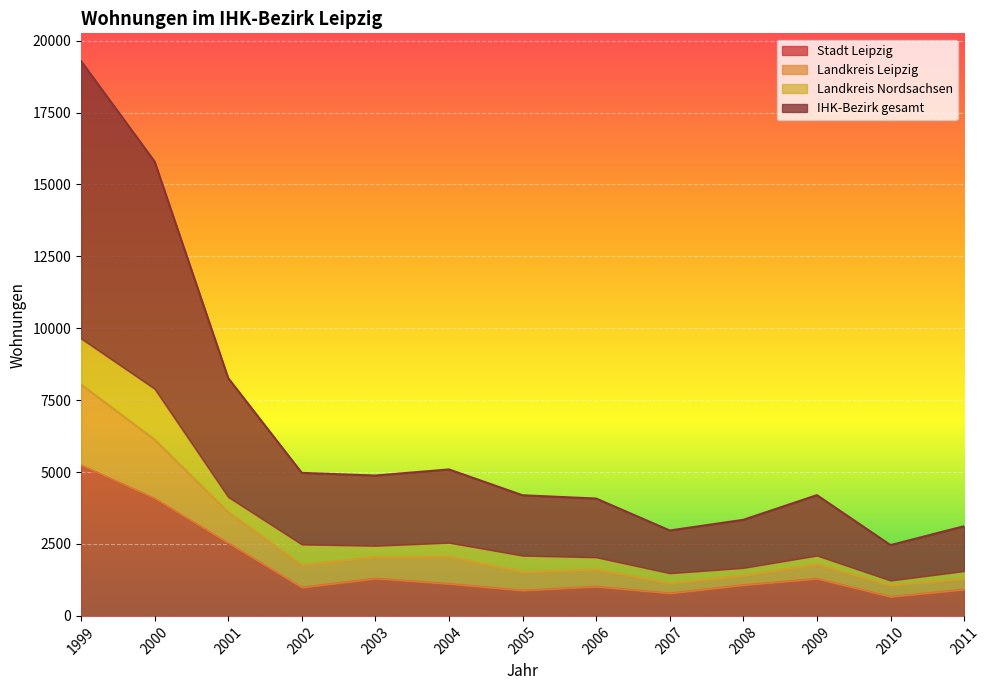

Between 2008 and 1999, which is larger?

1999